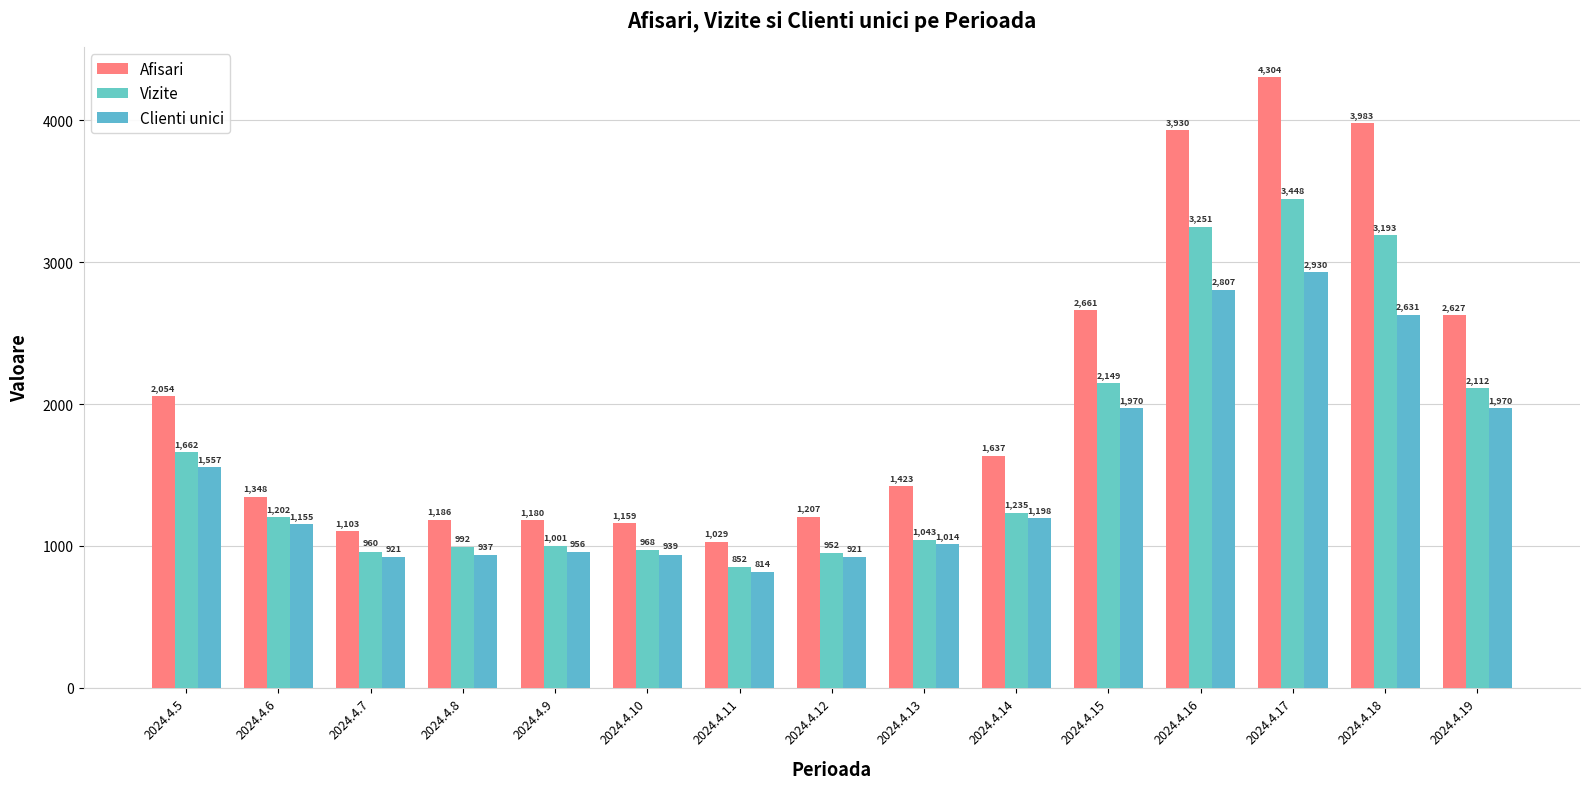

What is the total value across all series at 2024.4.16?

9988